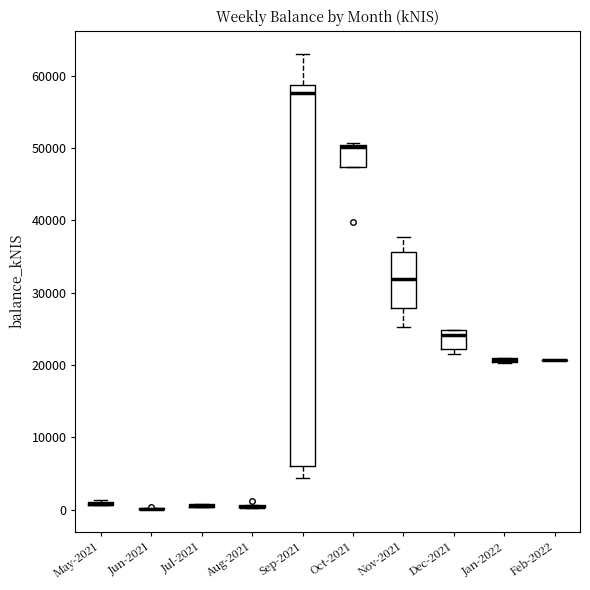

Comparing the boxes themselves (not the whiskers), which one is the tallest?

Sep-2021